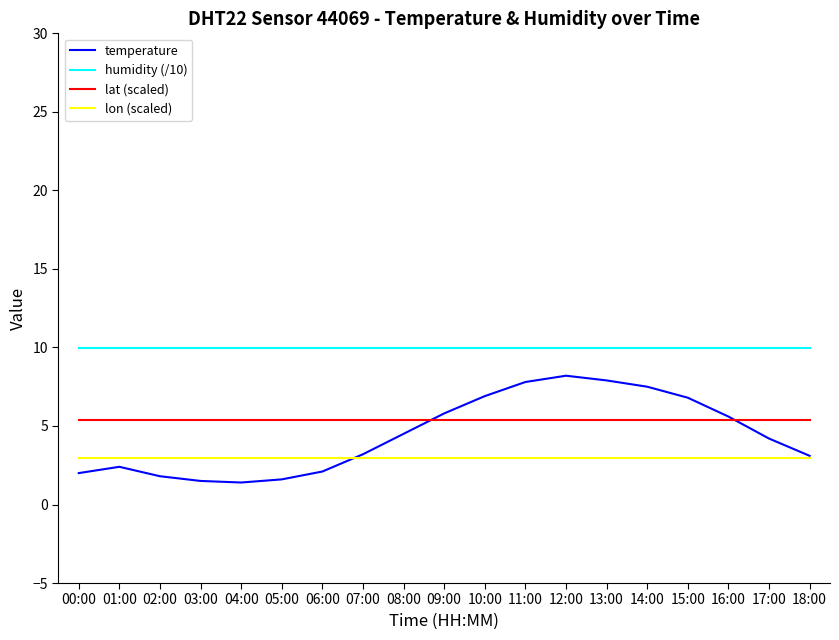

What is the total value across all series at 15:00?

25.1